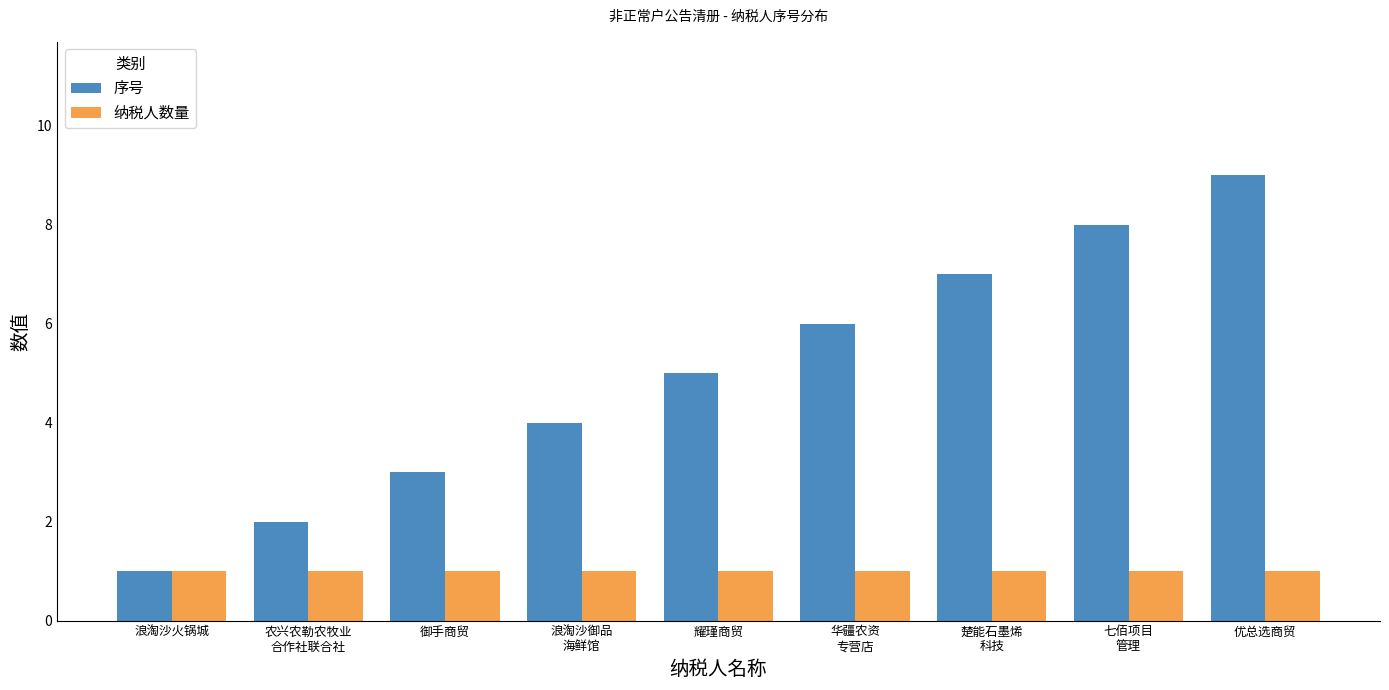

Is the value of 序号 at 华疆农资
专营店 greater than the value of 纳税人数量 at 优总选商贸?

Yes